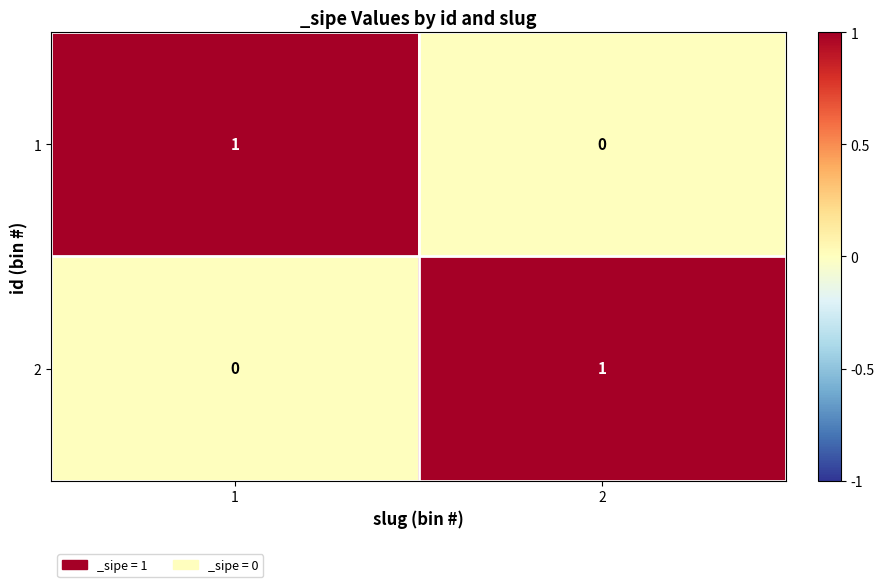

Reading left to right, list all the values displayed in this chart.

1: 1	0
2: 0	1